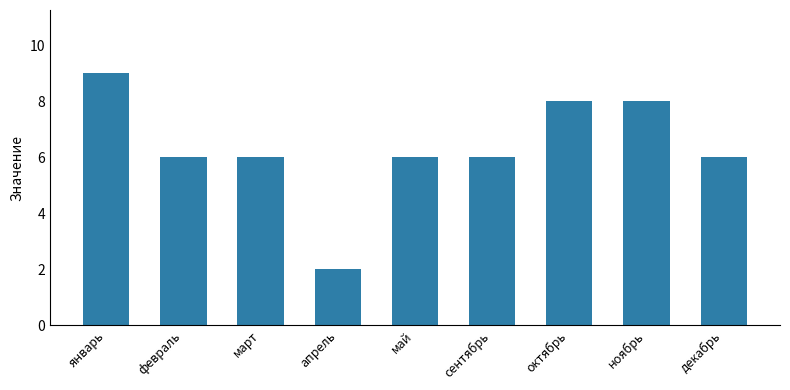

What value does the data have at декабрь?

6